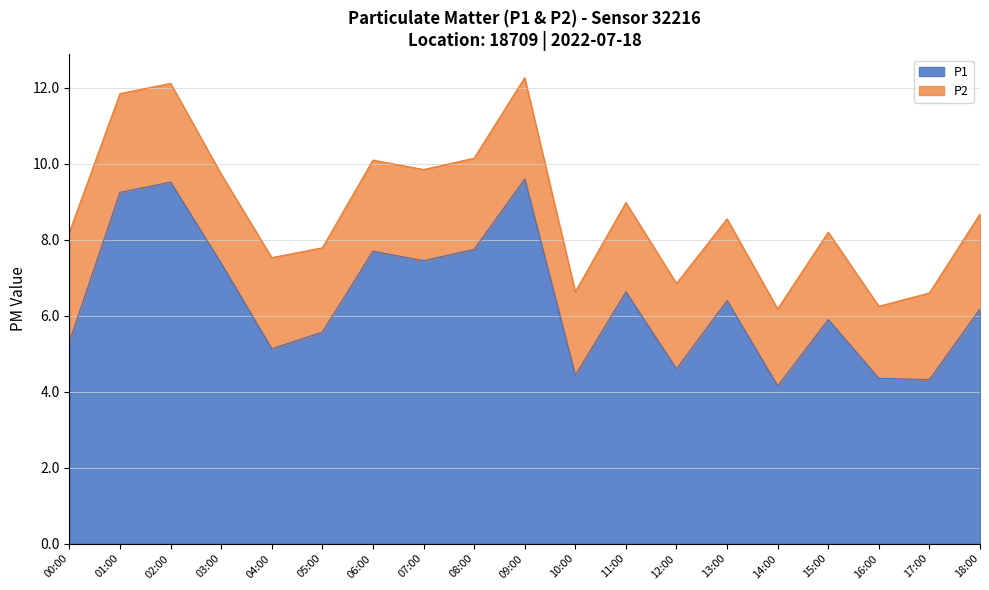

Rank the categories by value from lowest to highest.

14:00, 17:00, 16:00, 10:00, 12:00, 04:00, 00:00, 05:00, 15:00, 18:00, 13:00, 11:00, 03:00, 07:00, 06:00, 08:00, 01:00, 02:00, 09:00